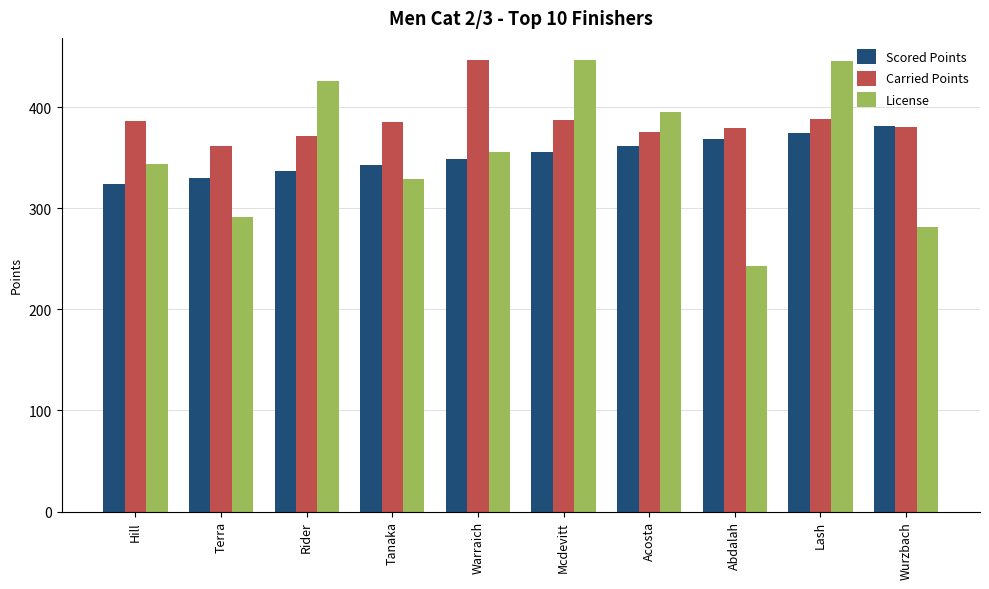

At how many categories does at least one series exceed 311?

10